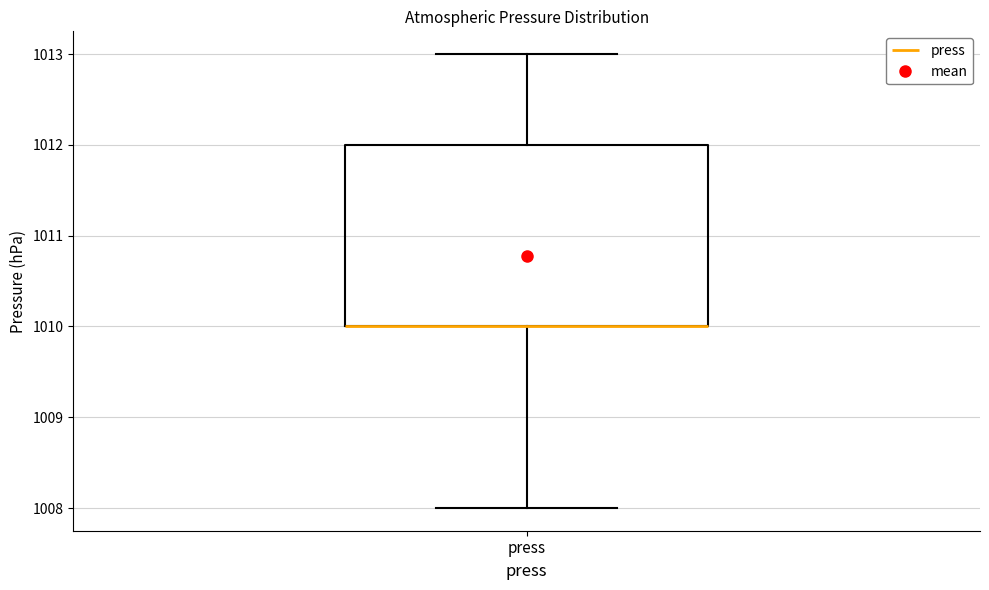

Read this box plot against the y-axis: the position of the median line, the range covered by the box, and the ends of both whiskers. The values are not printed on the chart, so give them approximately, as read against the axis.

median 1010 (drawn on the box's lower edge), box 1010 to 1012, whiskers 1008 to 1013